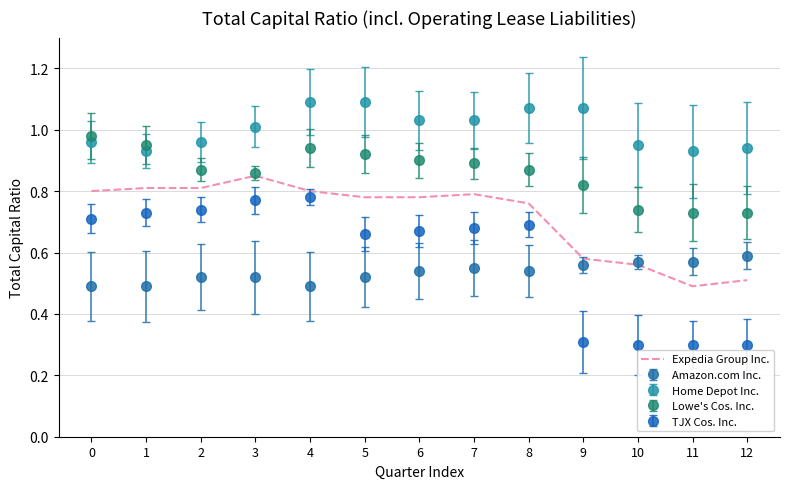

What is the minimum value shown in the chart?

0.3